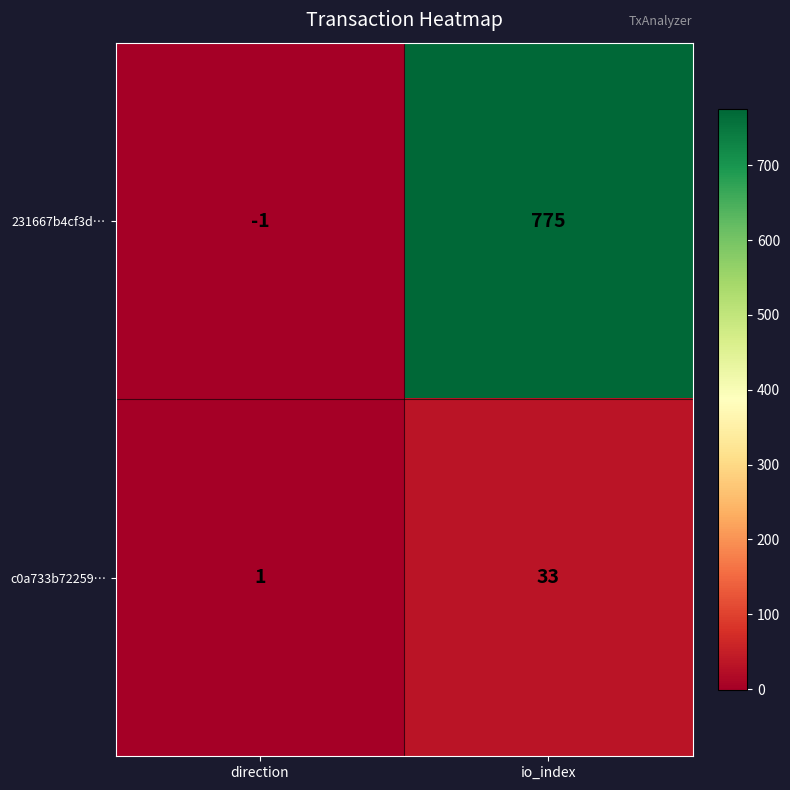

What is the difference between the highest and lowest values at io_index?

742